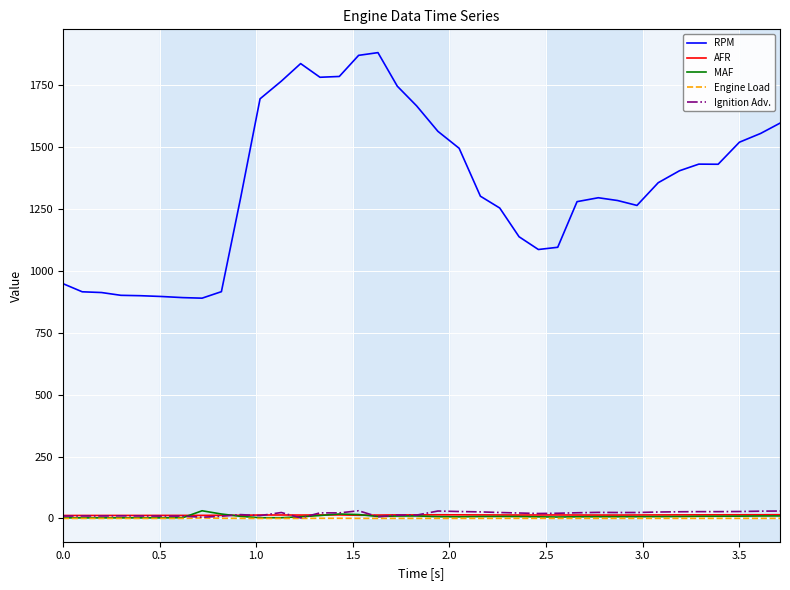

What is the greatest value displayed?

1881.0